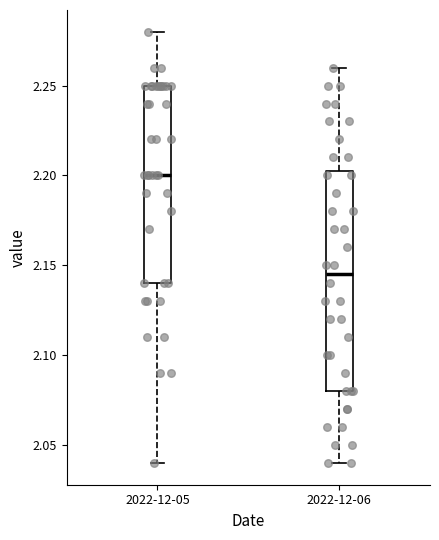

Comparing the boxes themselves (not the whiskers), which one is the tallest?

2022-12-06